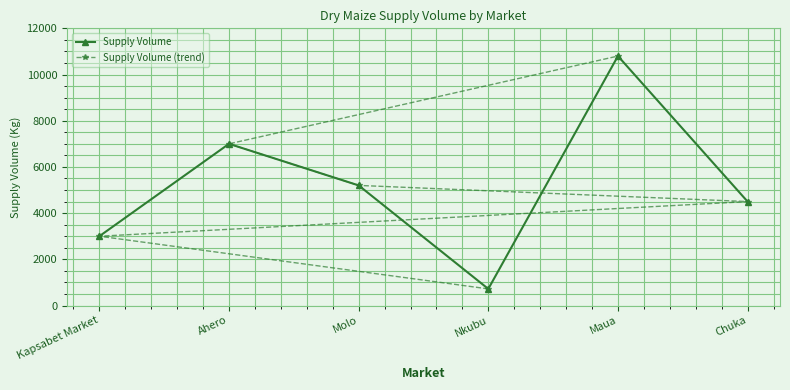

True or false: Supply Volume and Supply Volume (trend) cross at least once.

True